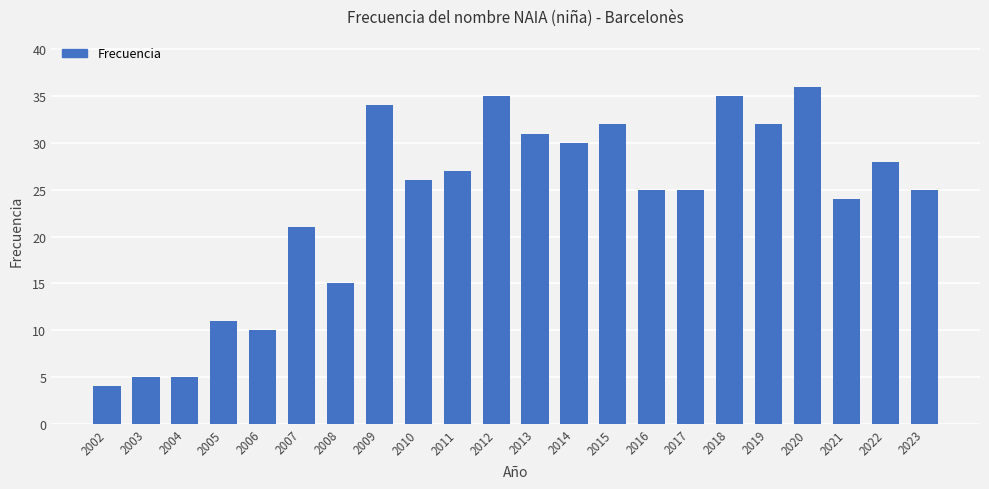

What is the change in value from 2010 to 2019?

+6